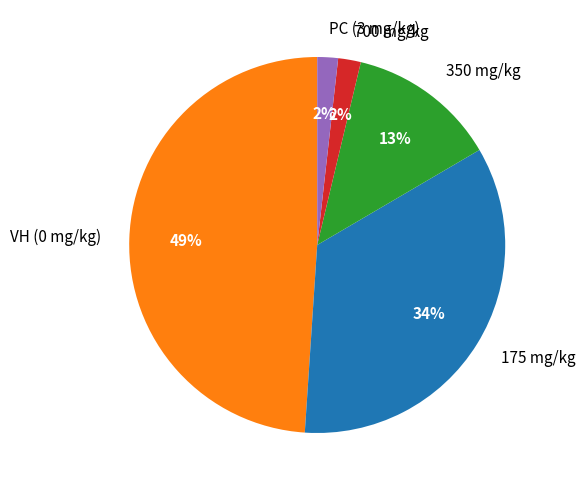

Which has a higher value, 350 mg/kg or VH (0 mg/kg)?

VH (0 mg/kg)